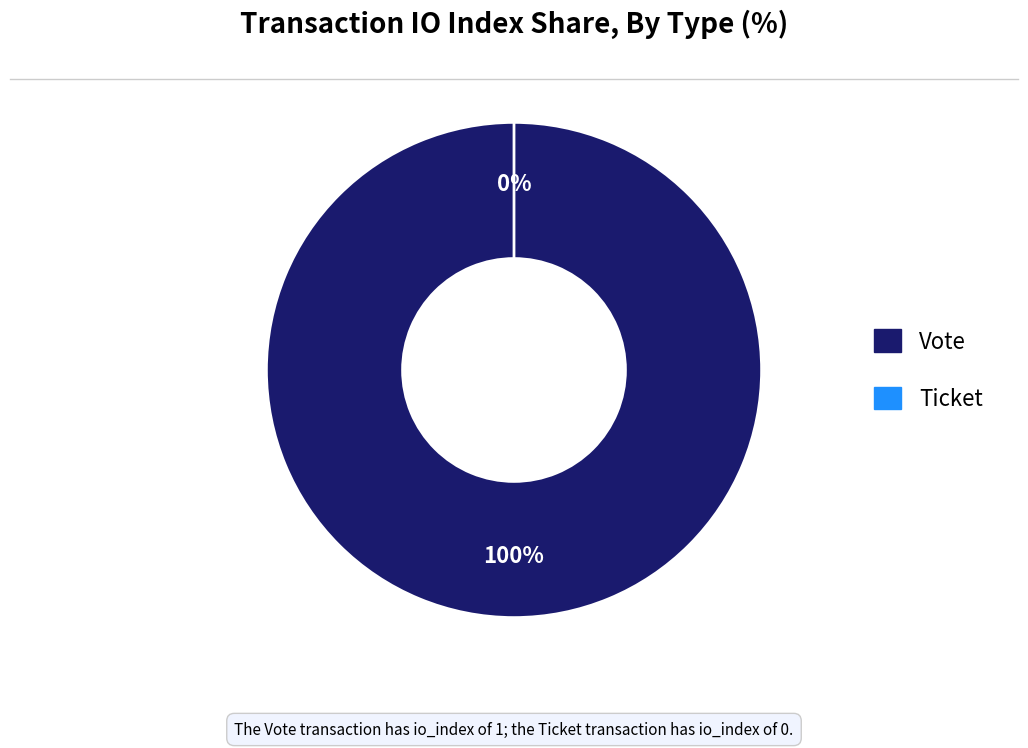

Which slice is the smallest?

Ticket